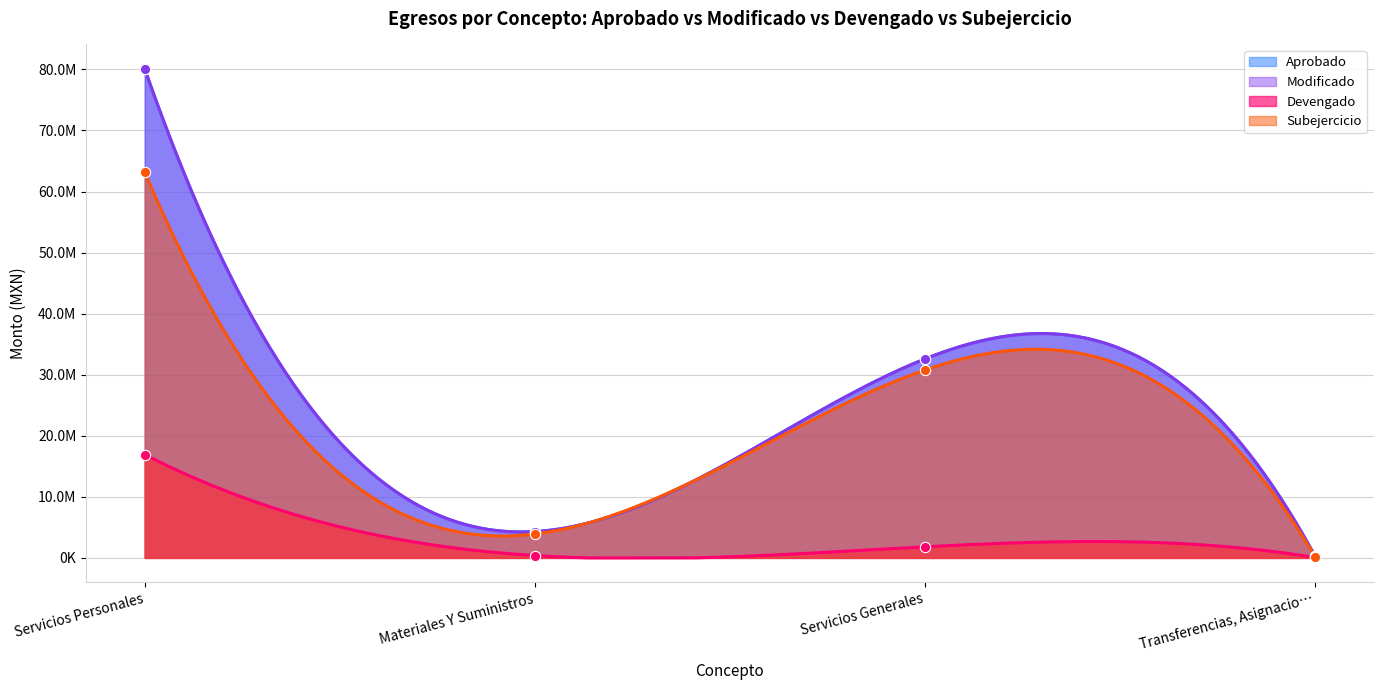

Which series has the widest spread of Y values?

Modificado